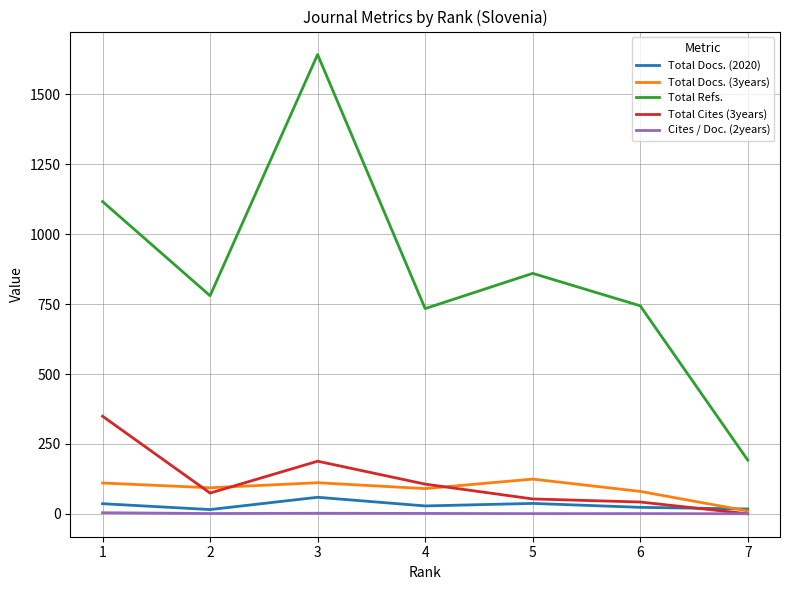

Is it true that Cites / Doc. (2years) equals 1.2 at 4?

True